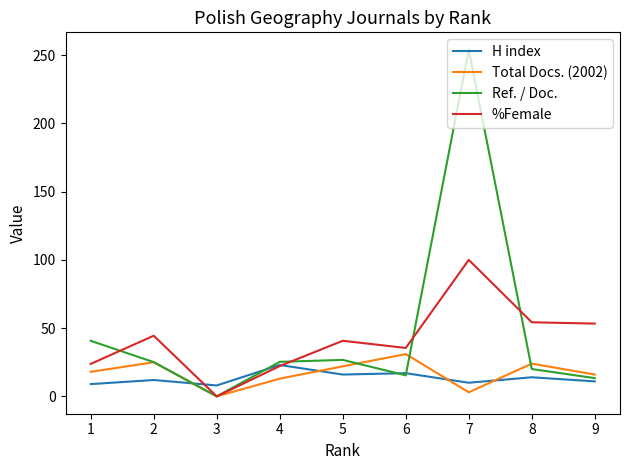

Where do Total Docs. (2002) and H index first cross each other?

2 and 3